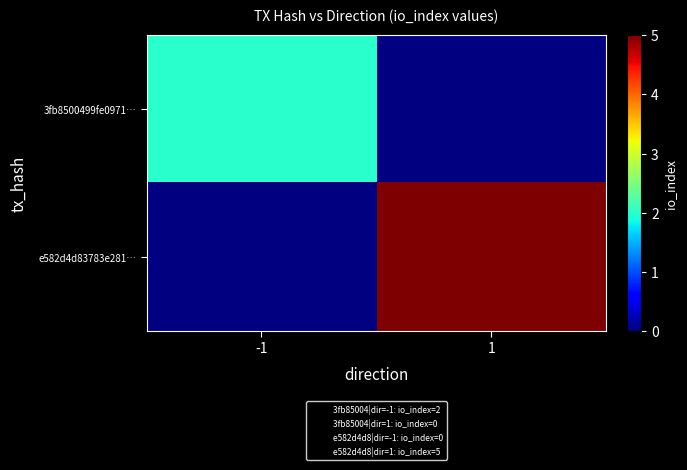

What is the maximum value for 3fb8500499fe0971…?

2.0